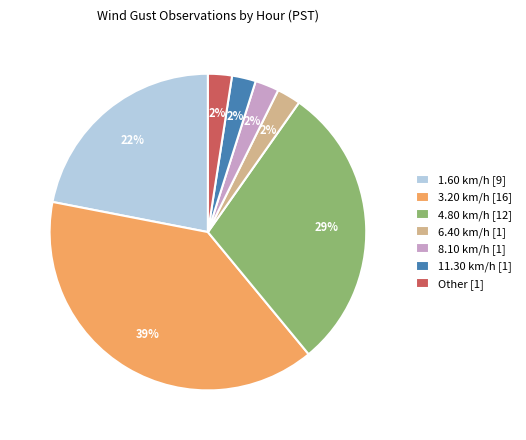

Is there a majority slice in this chart?

No